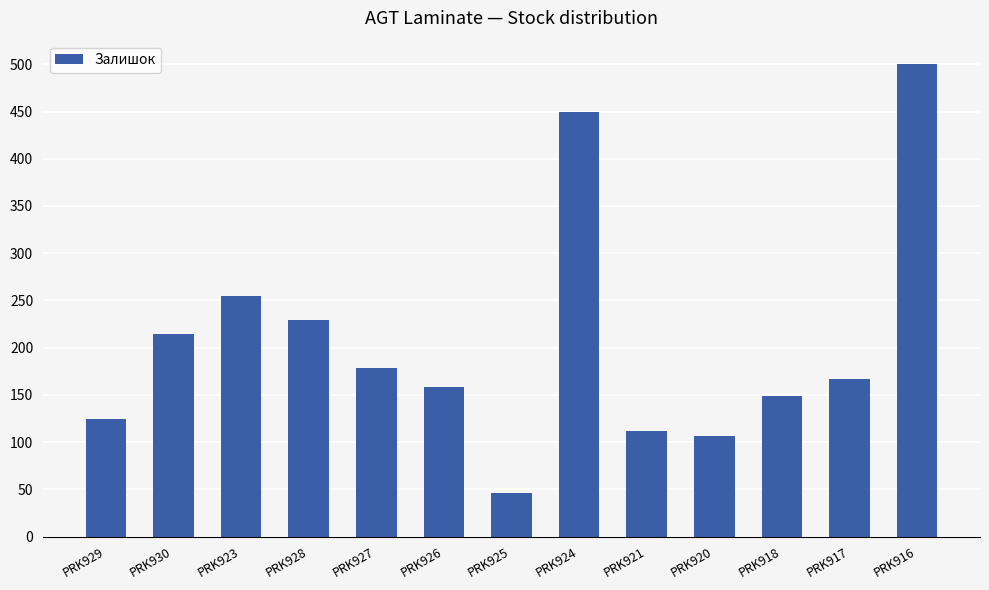

Rank the categories by value from highest to lowest.

PRK916, PRK924, PRK923, PRK928, PRK930, PRK927, PRK917, PRK926, PRK918, PRK929, PRK921, PRK920, PRK925